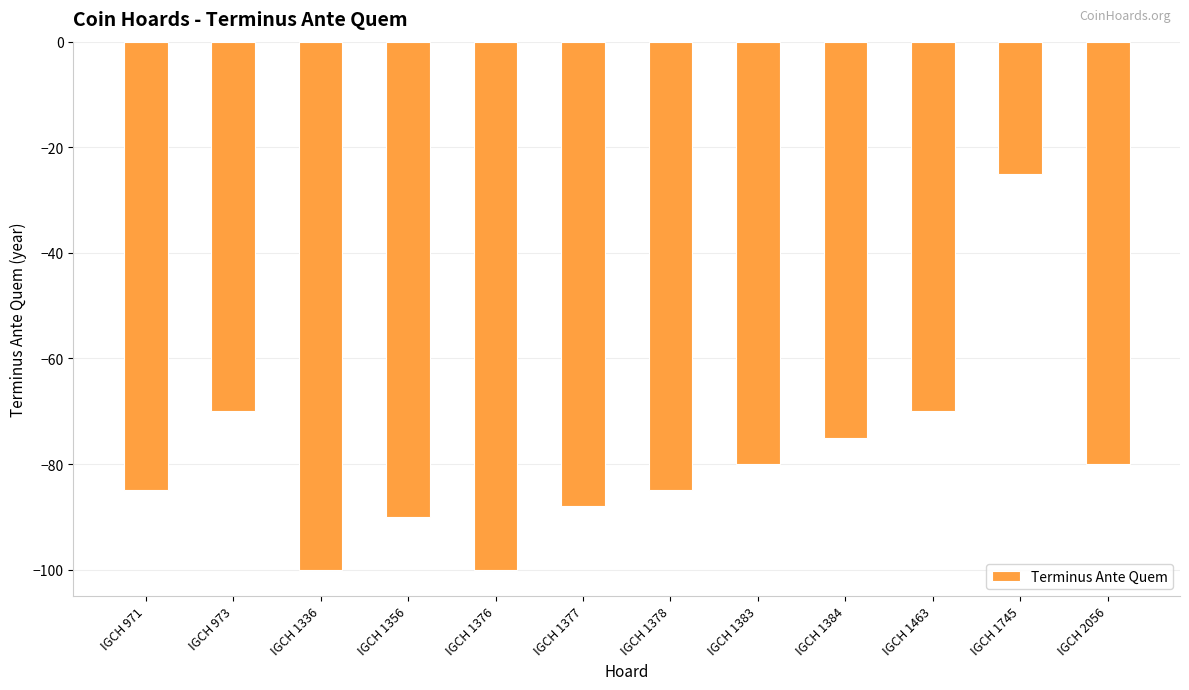

The value at IGCH 1377 is -47. True or false?

False